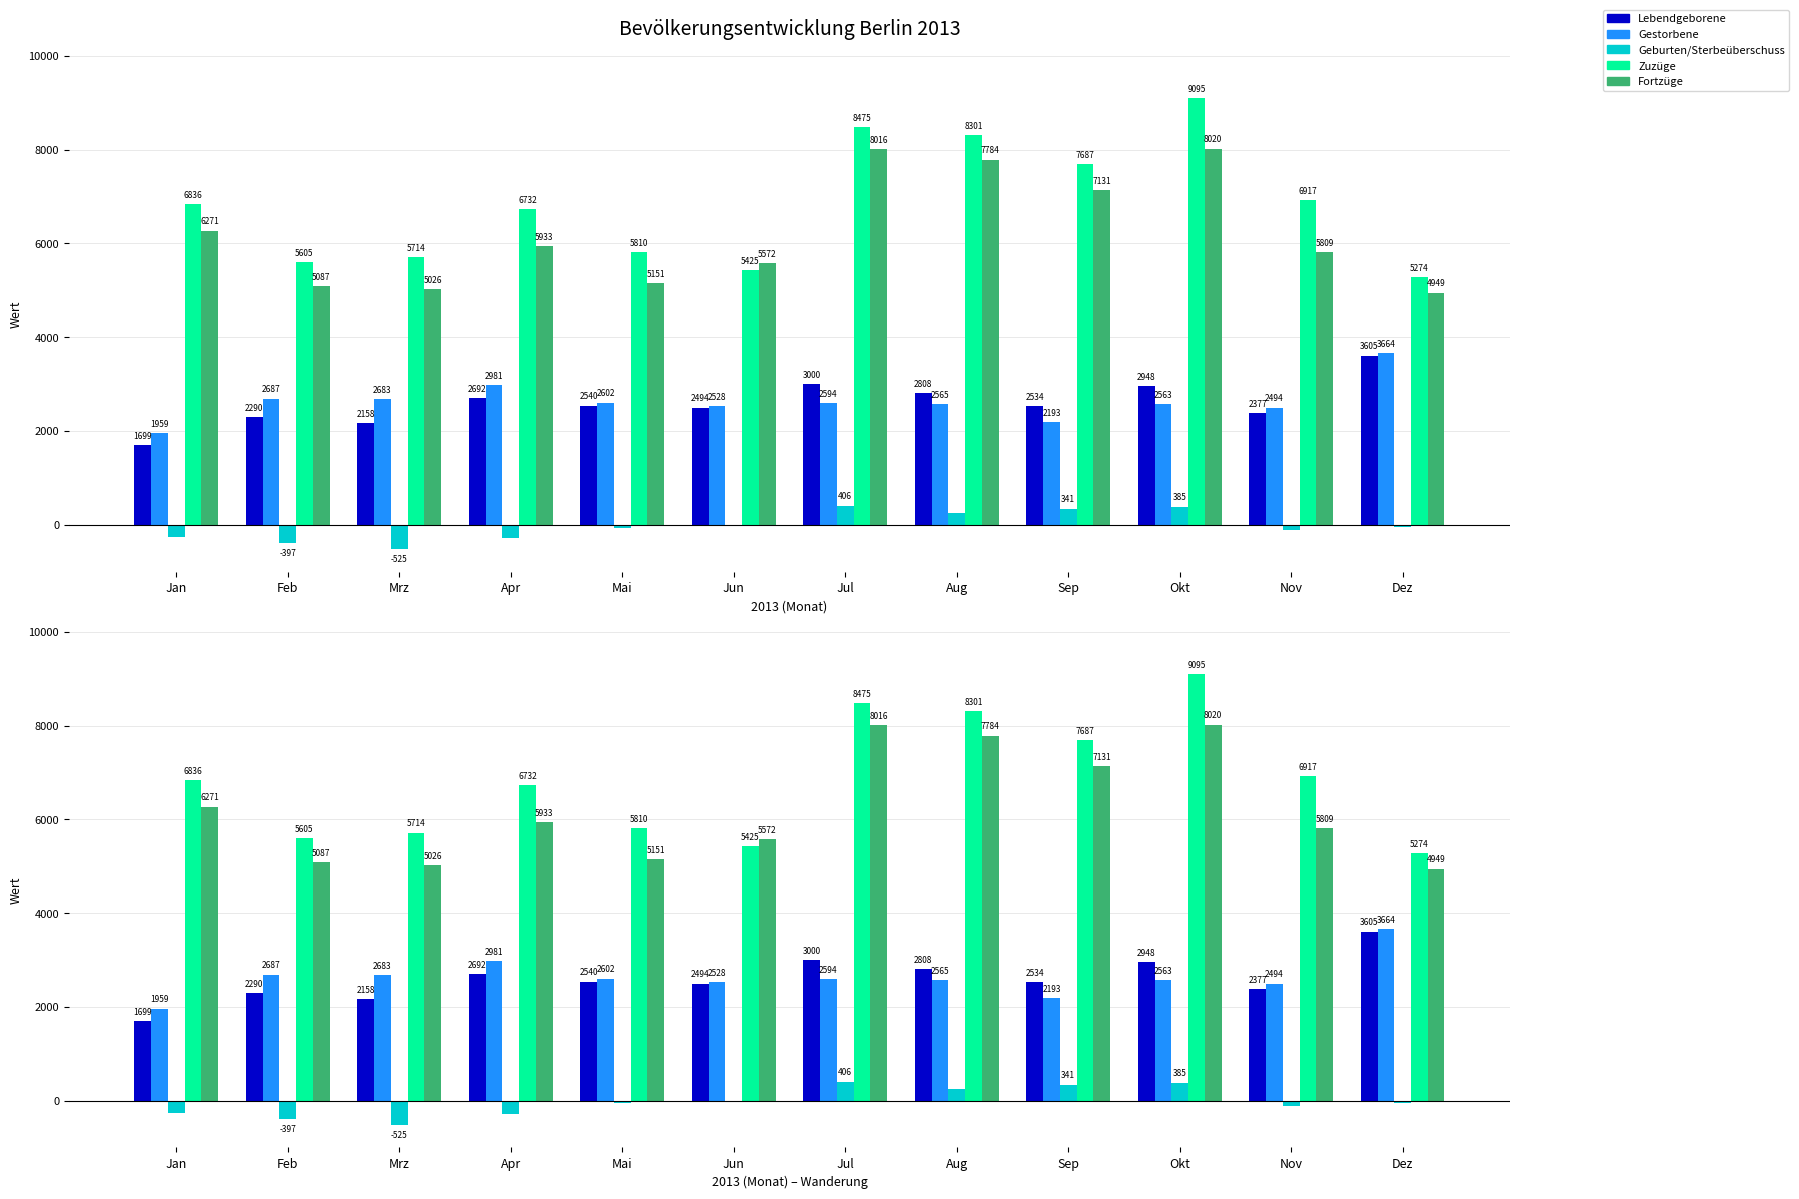

What is the difference between the highest and lowest values at Jul?

8069